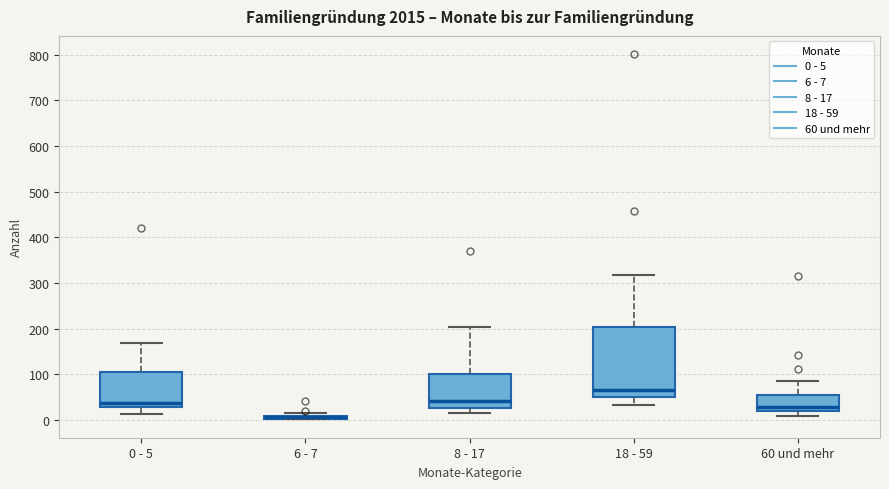

Where does the lower whisker of the box for 18 - 59 end on the y-axis? The values are not printed on the chart, so give them approximately, as read against the axis.

30